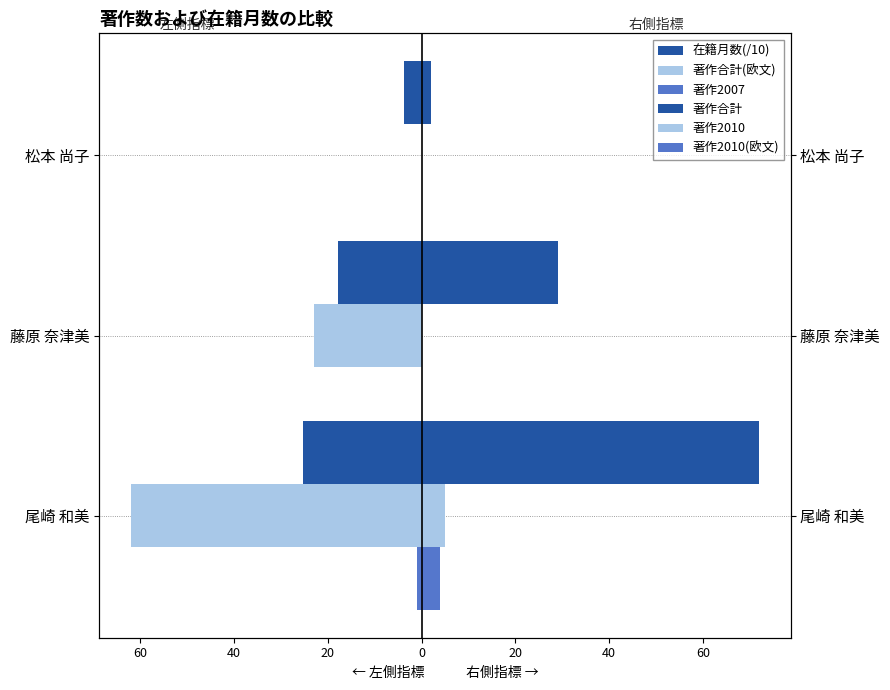

Which series has the largest range (max minus min)?

著作合計